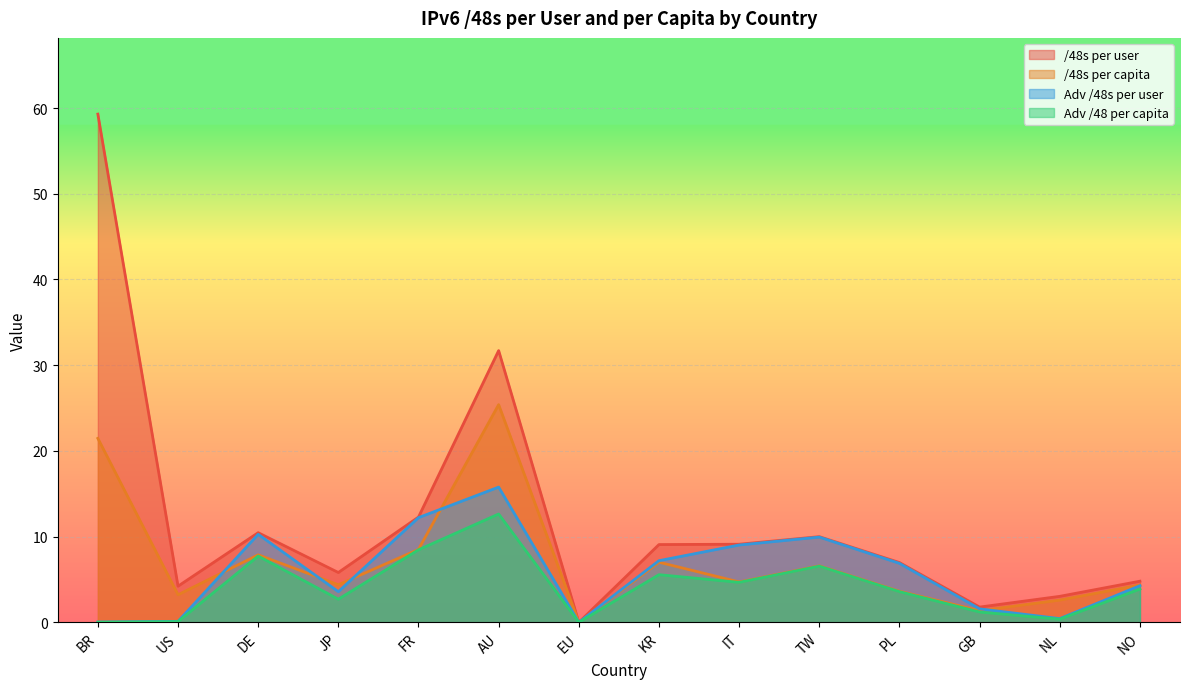

How many data points does each series have?

14